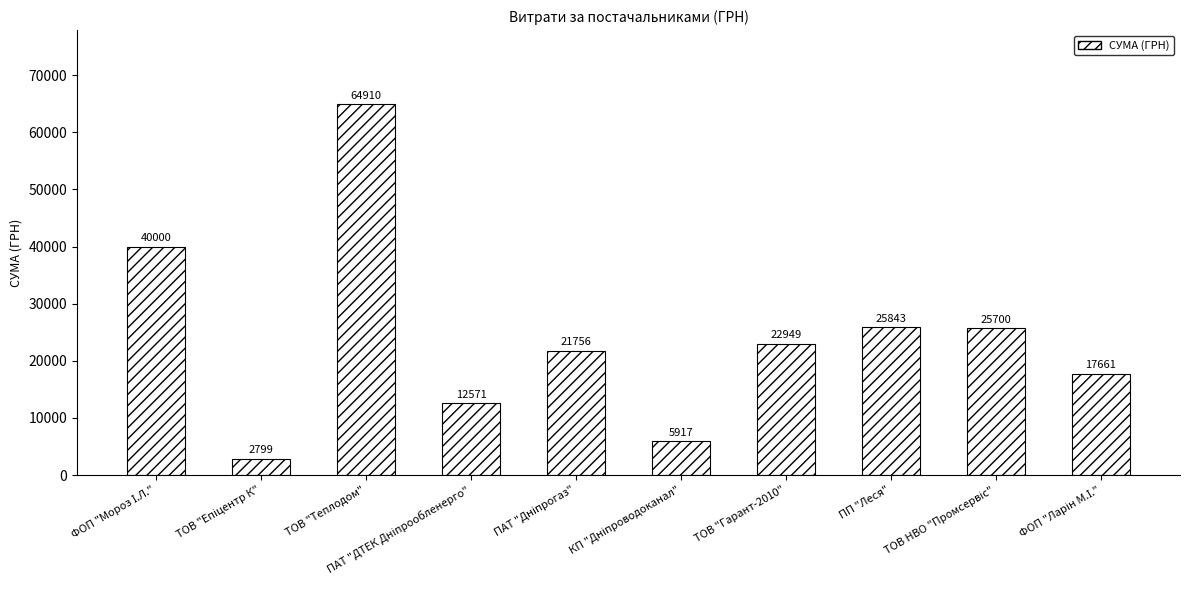

Which category has the highest value across all series?

ТОВ "Теплодом"